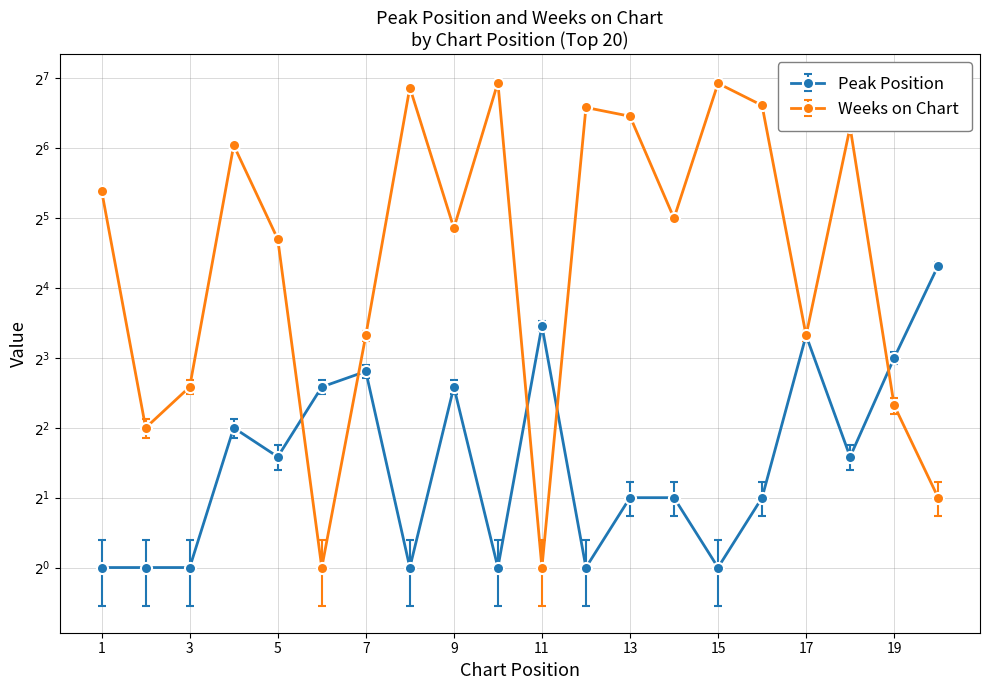

Read the Weeks on Chart value at 14.

32